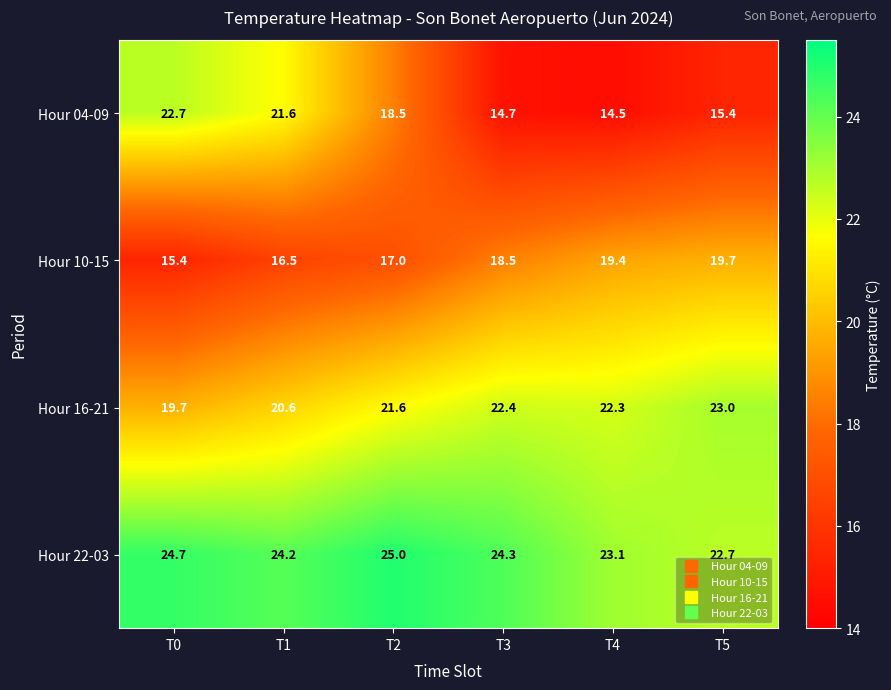

What is the smallest value displayed?

14.5